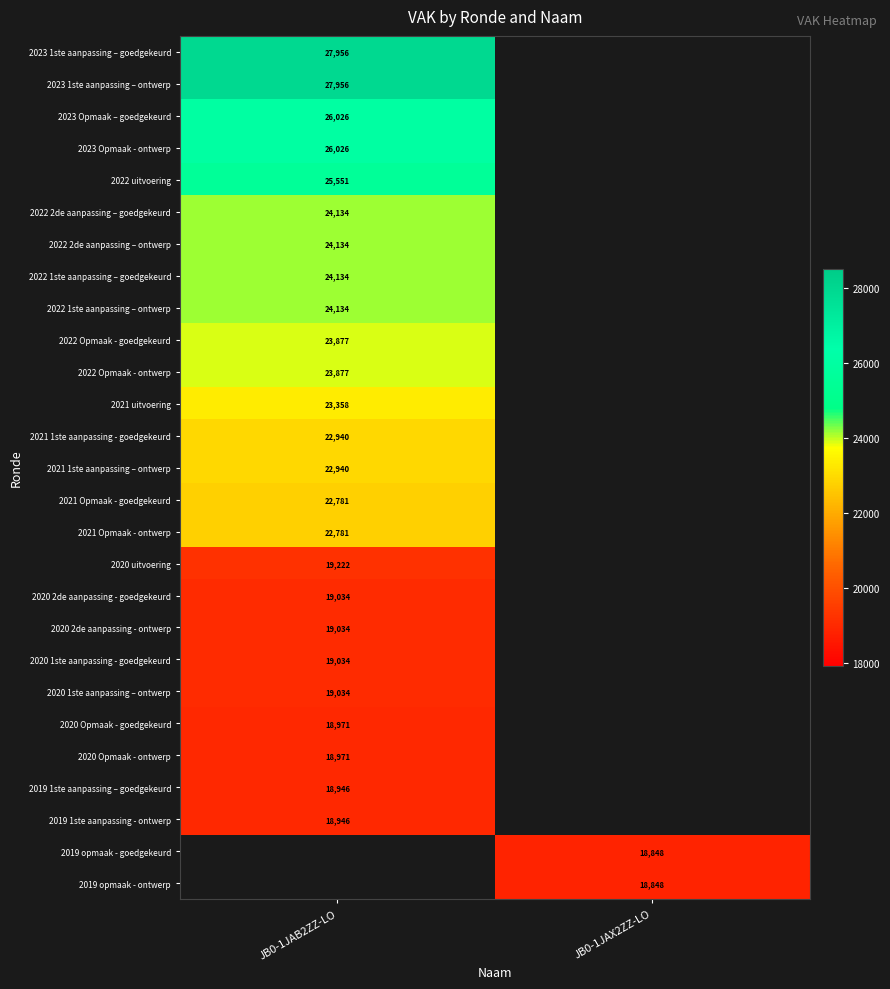

At which category does the chart reach its minimum across all series?

JB0-1JAX2ZZ-LO